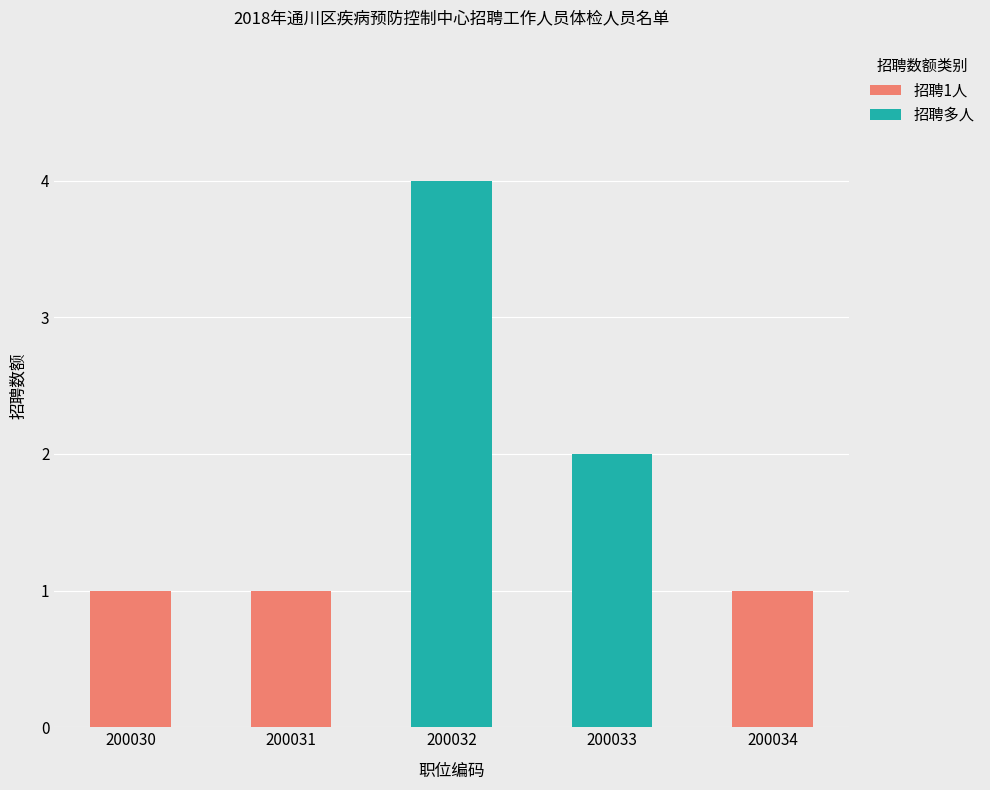

Reading right to left, extract all data points from this chart.

1	2	4	1	1